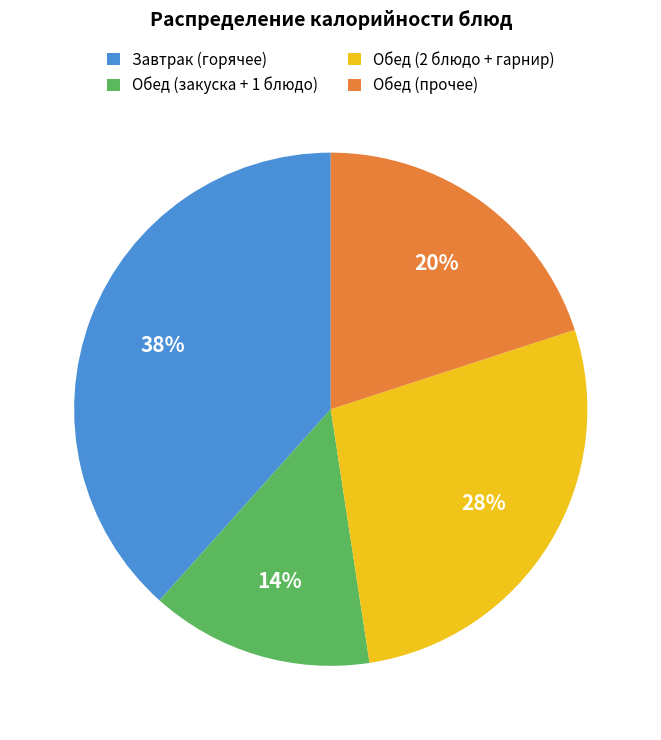

Which slice is the smallest?

Обед (закуска + 1 блюдо)